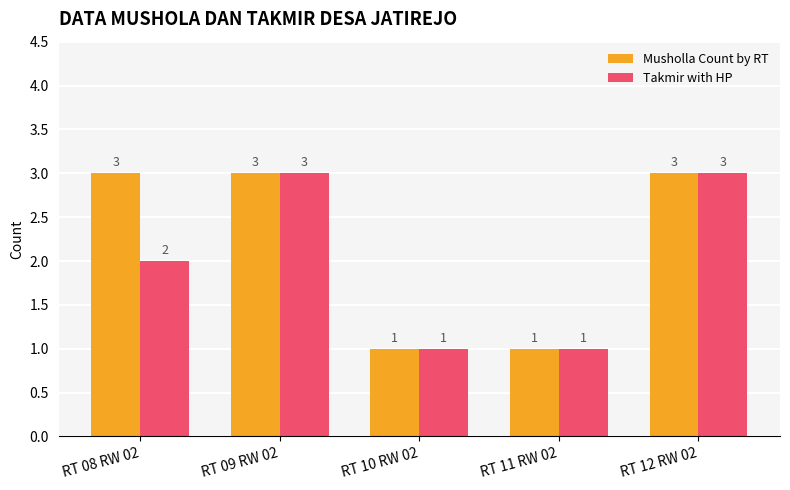

Reading left to right, what are all the values shown in this chart?

Musholla Count by RT: RT 08 RW 02=3	RT 09 RW 02=3	RT 10 RW 02=1	RT 11 RW 02=1	RT 12 RW 02=3
Takmir with HP: RT 08 RW 02=2	RT 09 RW 02=3	RT 10 RW 02=1	RT 11 RW 02=1	RT 12 RW 02=3